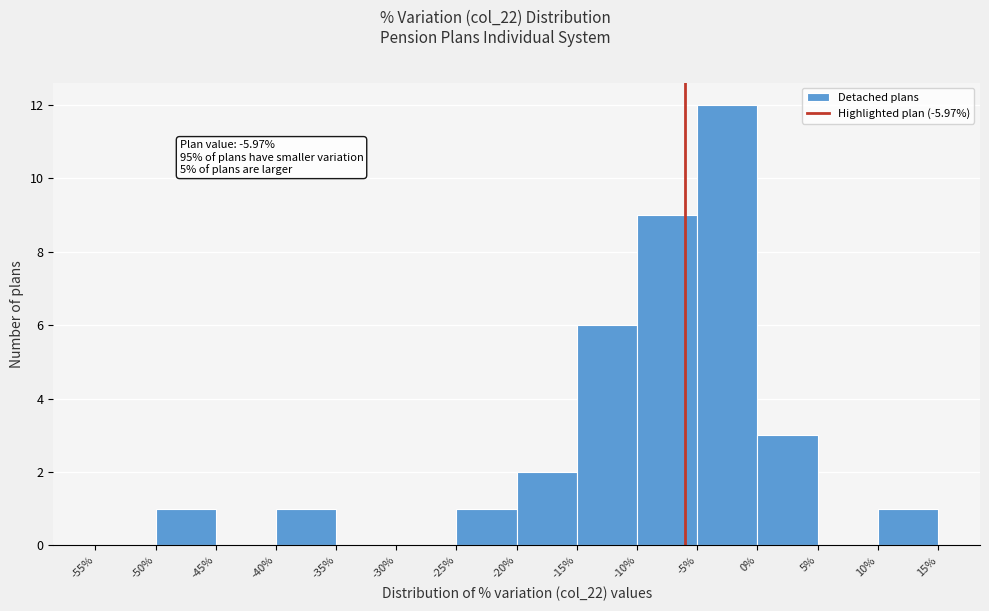

Over which range of the x-axis is the bar tallest?

-5% to 0%